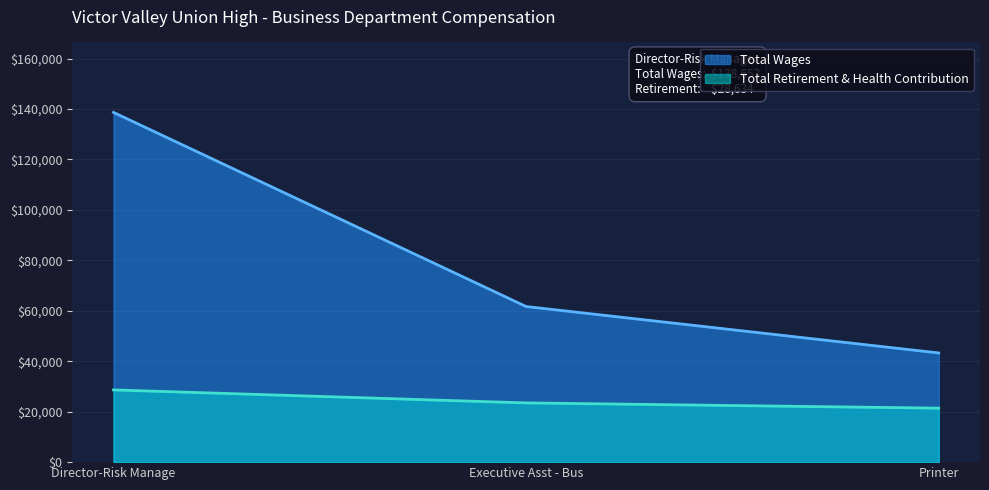

What position from the right is Executive Asst - Bus?

2